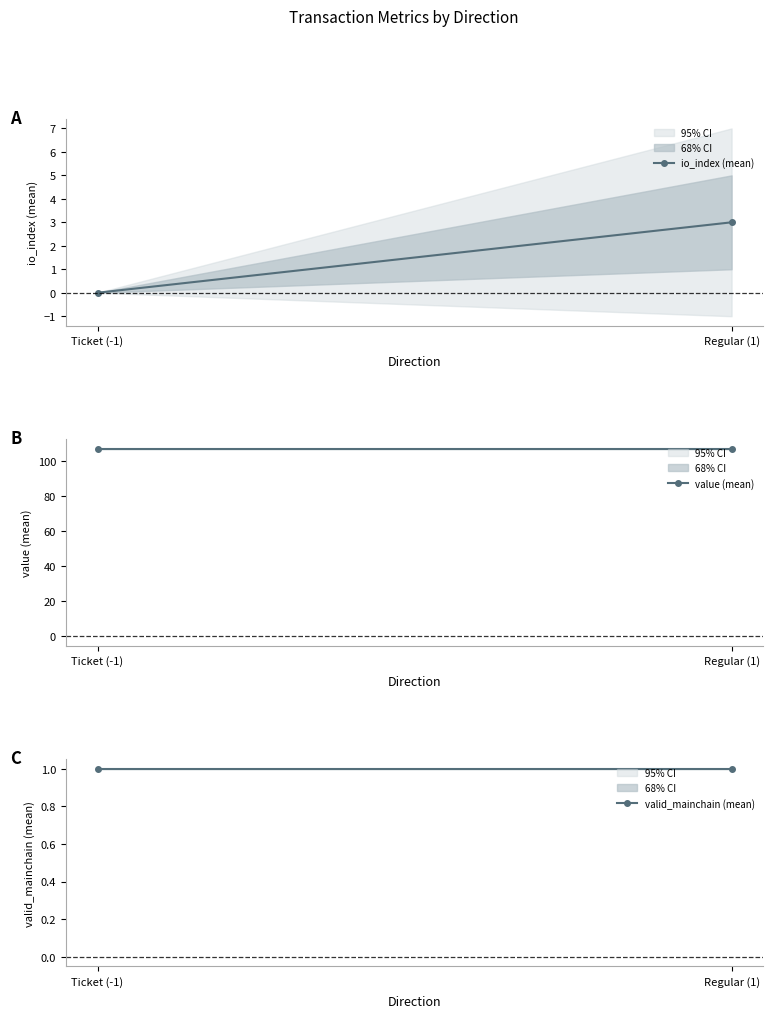

What are all the series names shown in the legend?

io_index (mean), value (mean), valid_mainchain (mean)